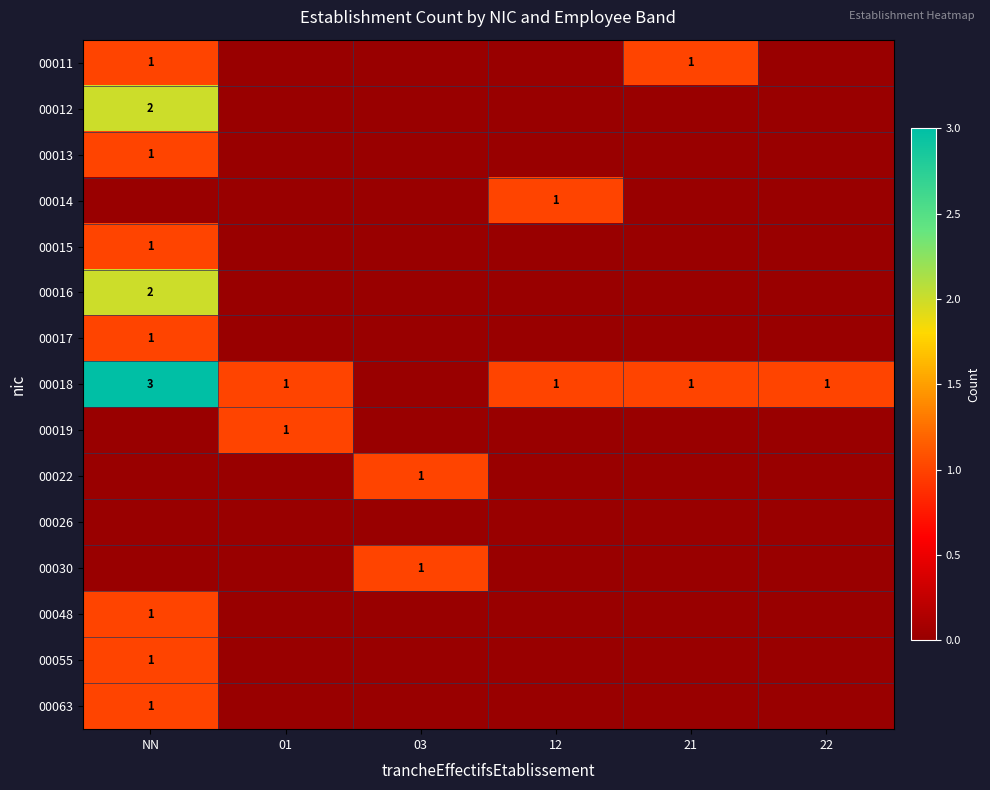

Is it true that 00012 equals 2 at NN?

True